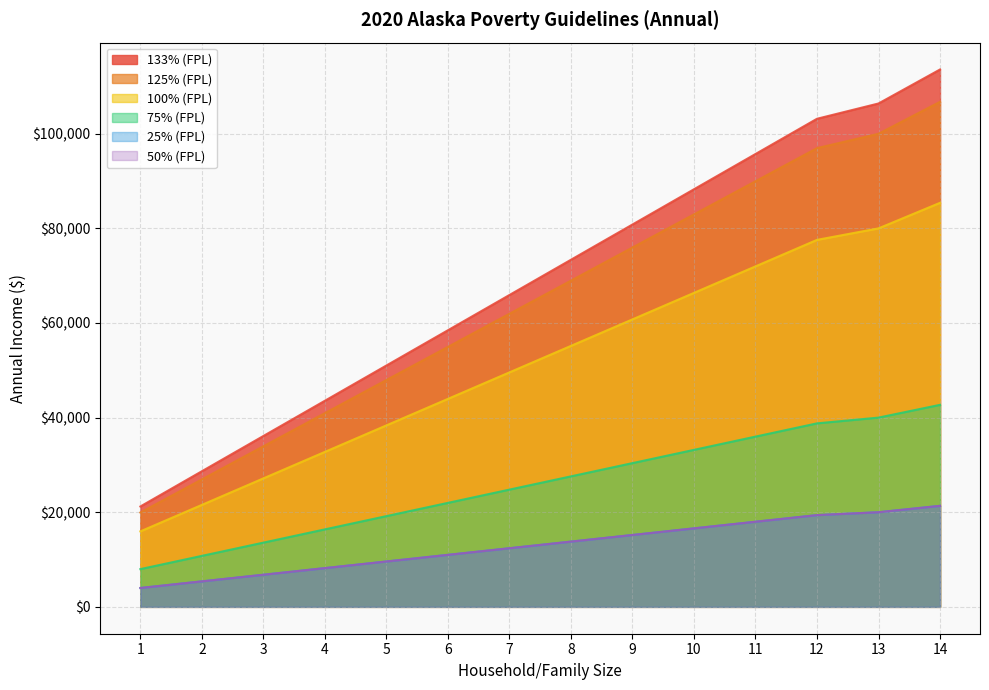

What is the spread (max minus min) of values at 9?

65610.0